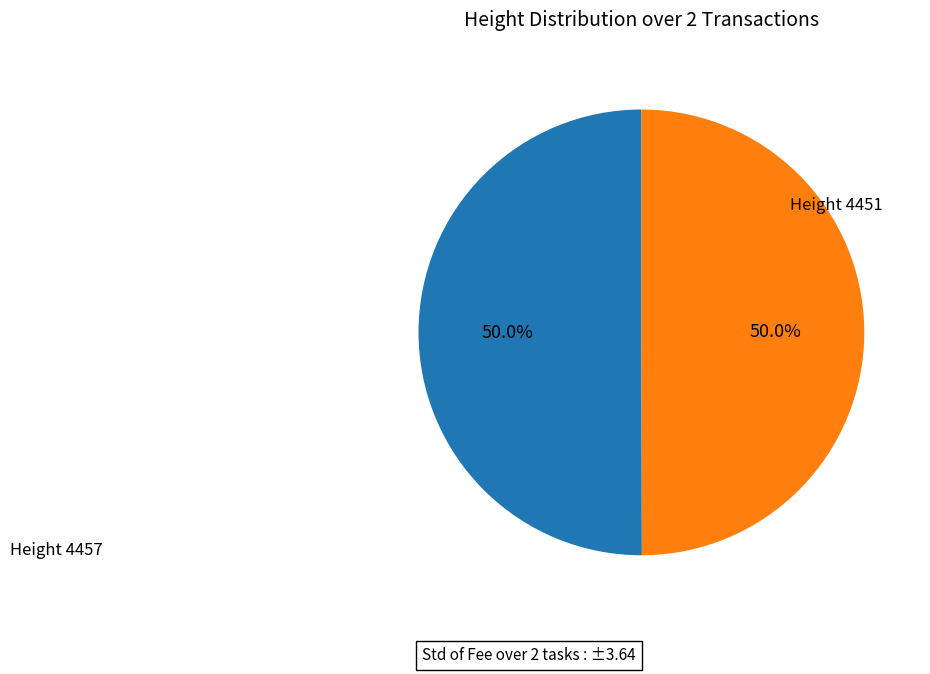

What is the ratio of the value at Height 4451 to the value at Height 4457?

1.0